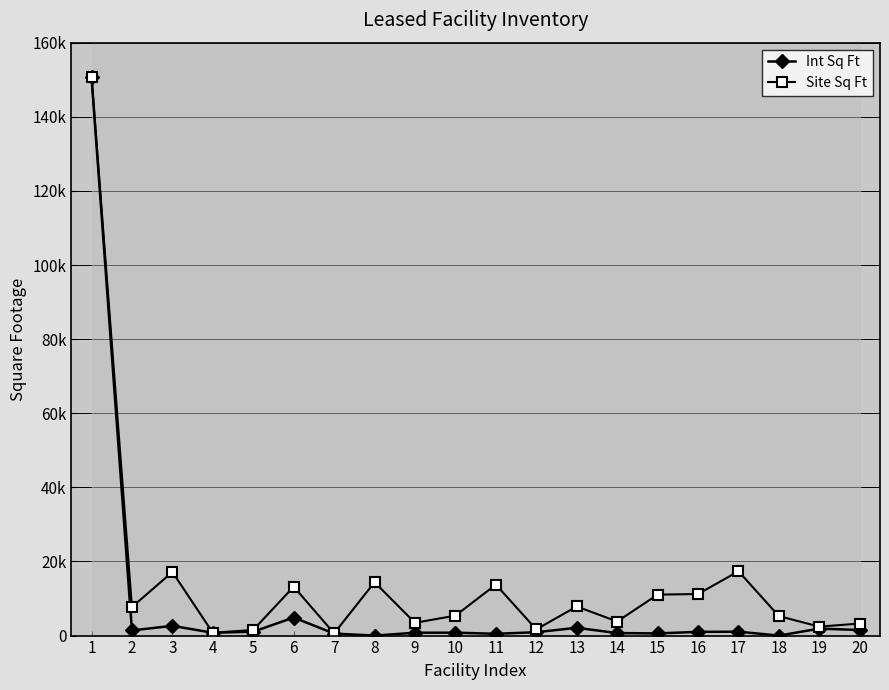

The value of Int Sq Ft at 17 is 434. True or false?

False